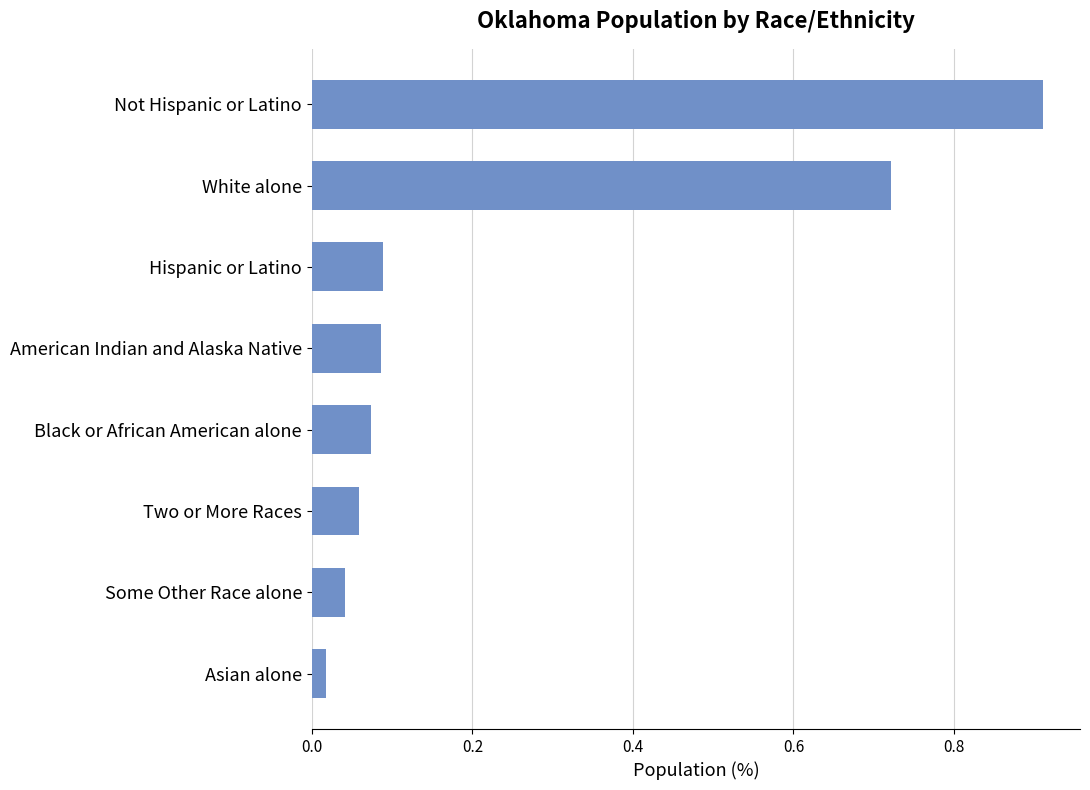

How many series are shown in this chart?

1